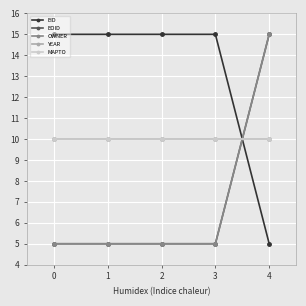

What is the difference between the maximum and minimum values in the EID series?

10.0